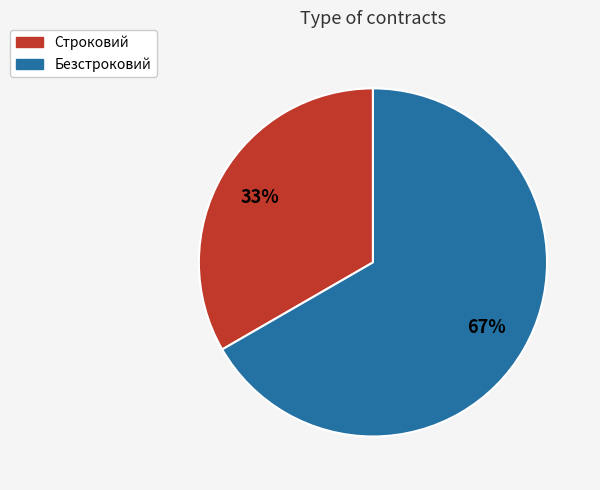

True or false: Безстроковий accounts for 80% of the total.

False